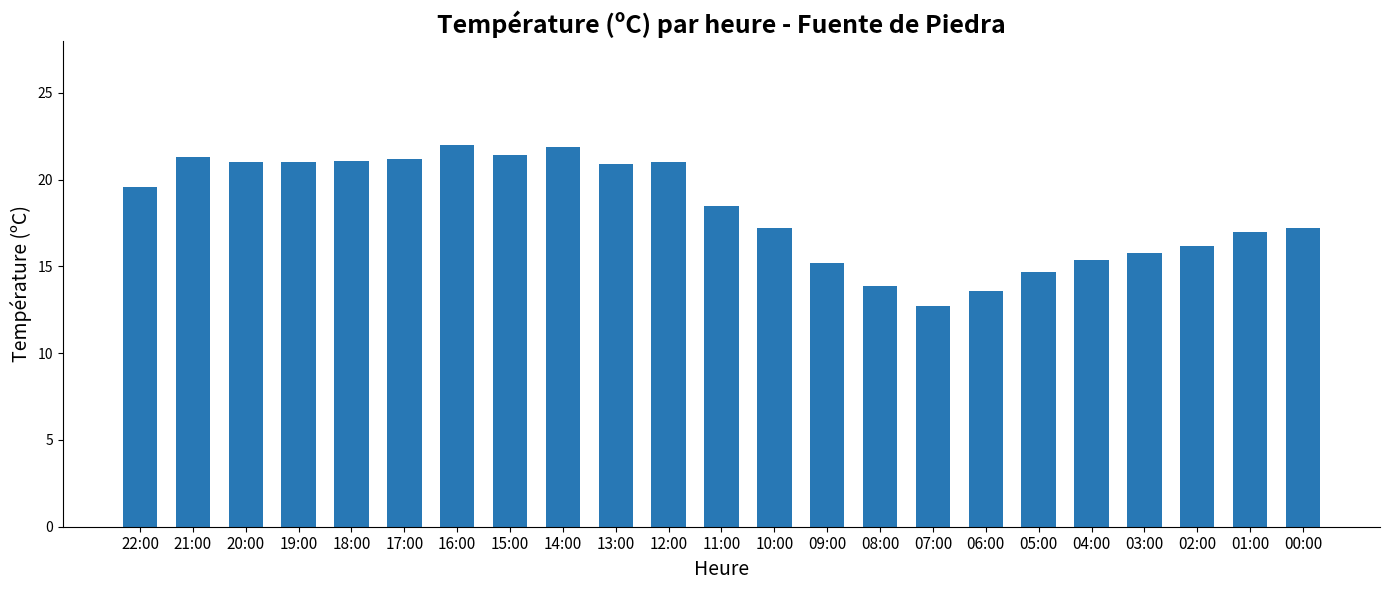

Where does the data first go above 18?

22:00